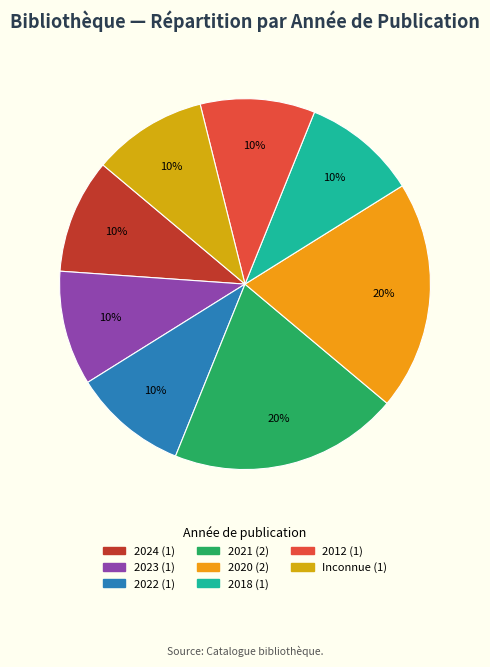

How many slices are in this pie chart?

8